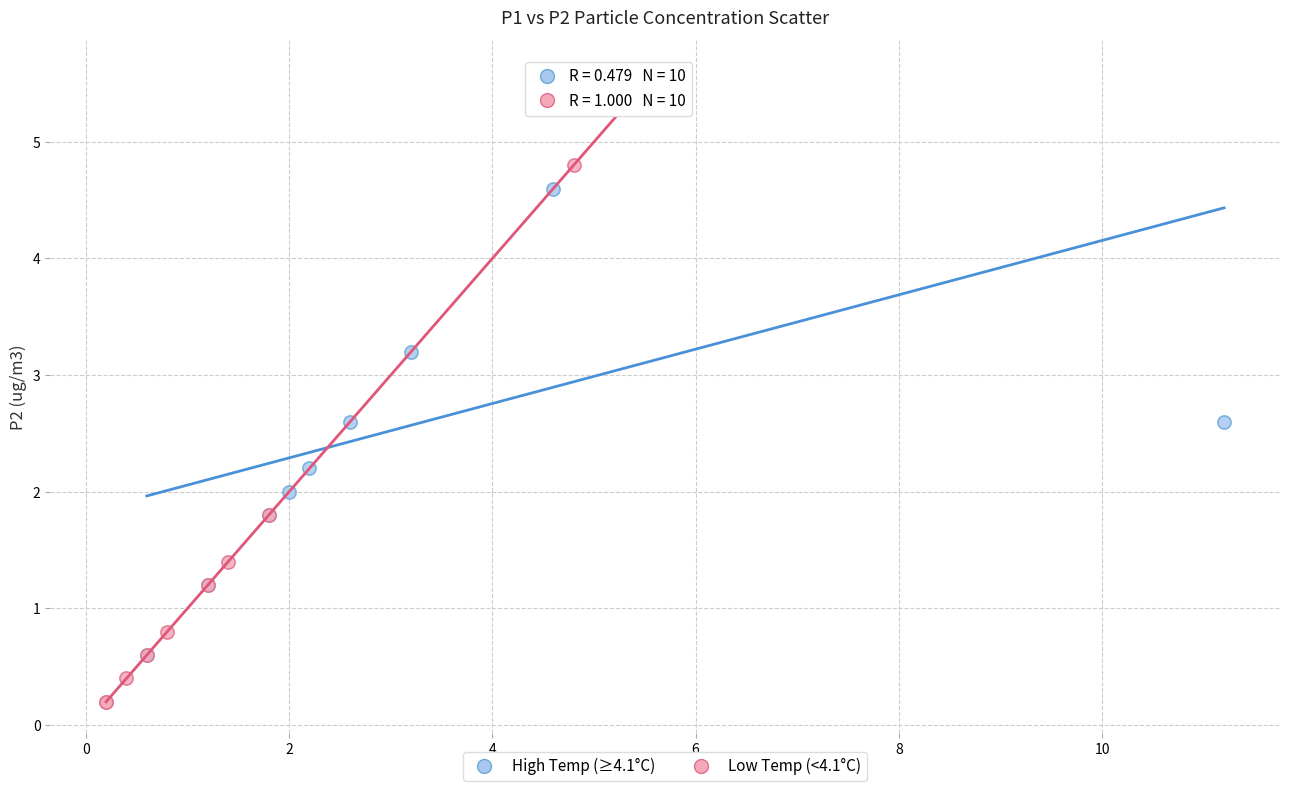

Which series contains the lowest Y value?

Low Temp (<4.1°C)